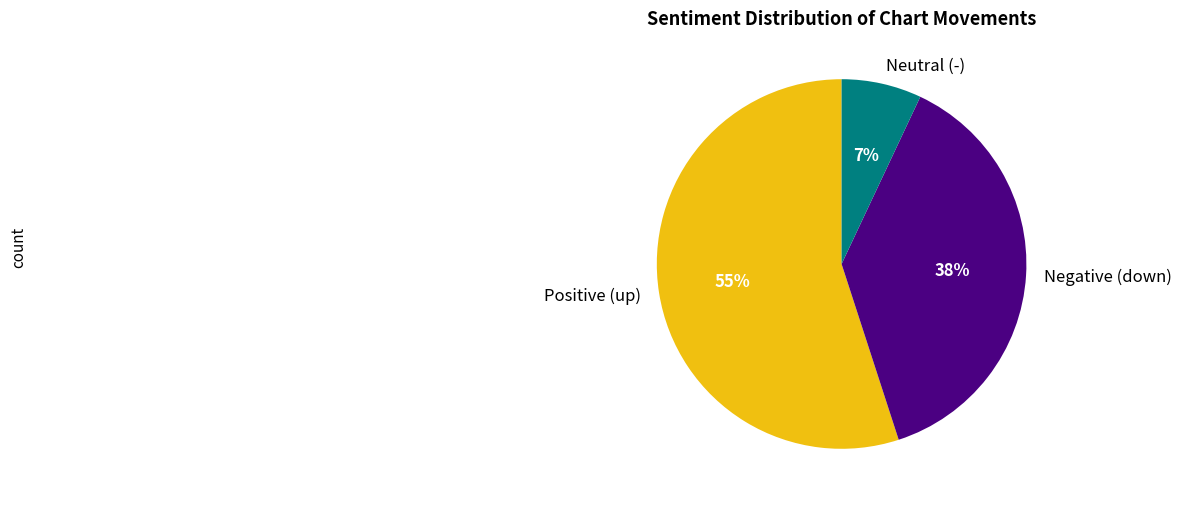

Rank the categories by value from lowest to highest.

Neutral (-), Negative (down), Positive (up)